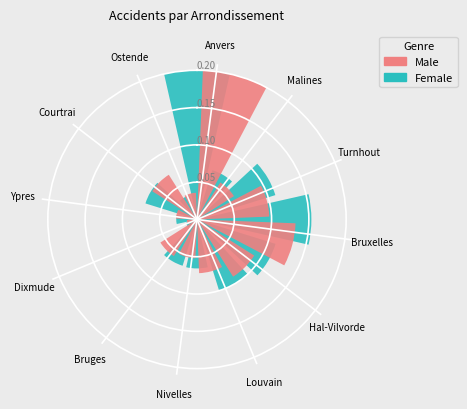

At Dixmude, list the series in order from smallest to largest.

Male, Female